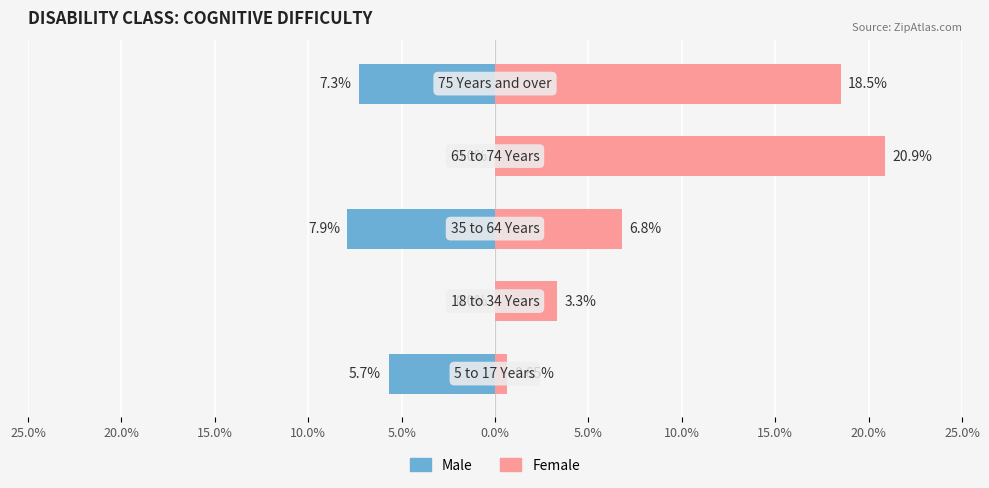

Which series has the widest spread of values?

Female